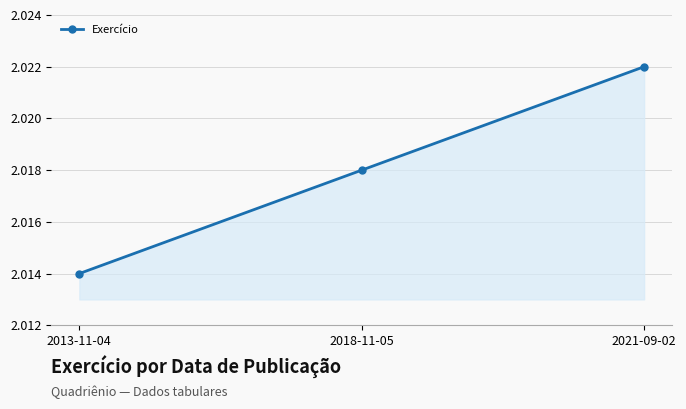

What is the label of the 3rd point from the right?

2013-11-04